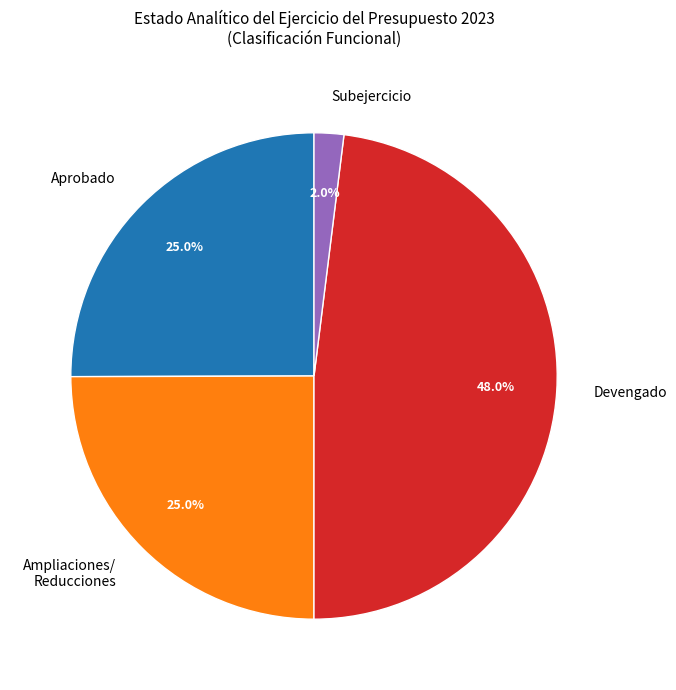

Does any single category account for the majority?

No